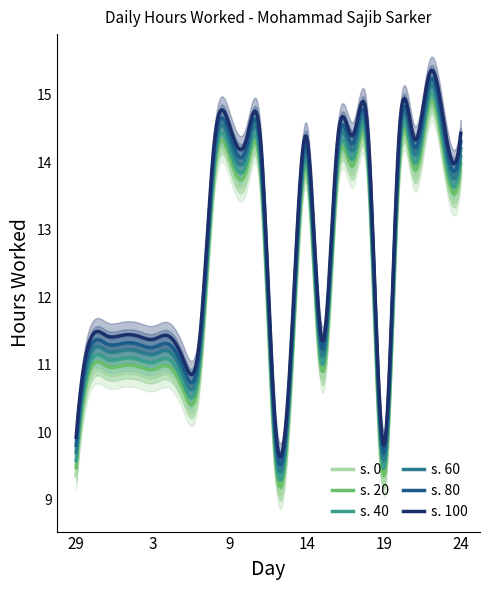

What is the average value?

12.5